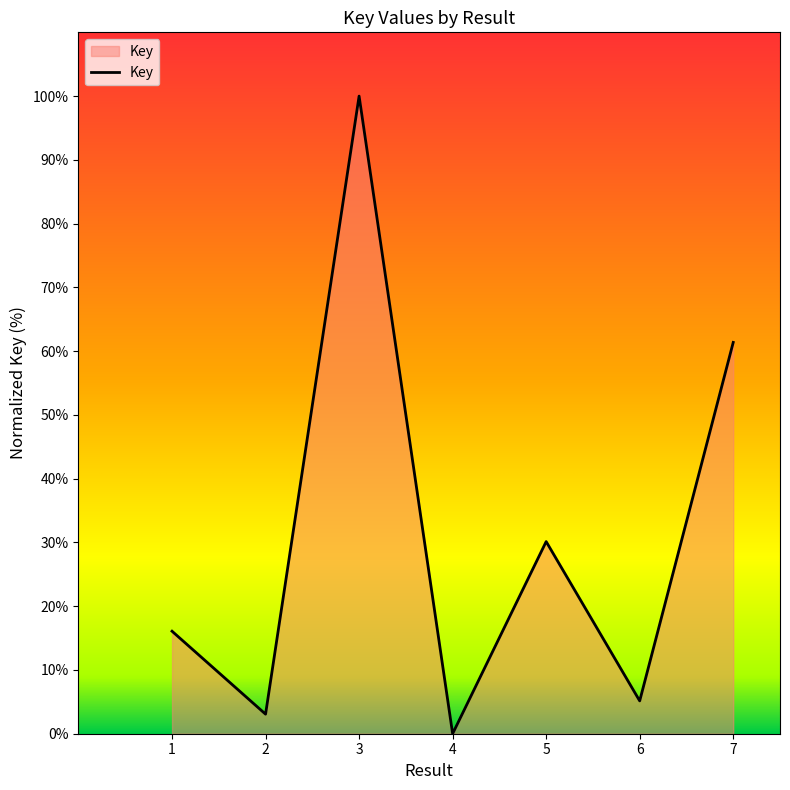

Where is the first local minimum?

2